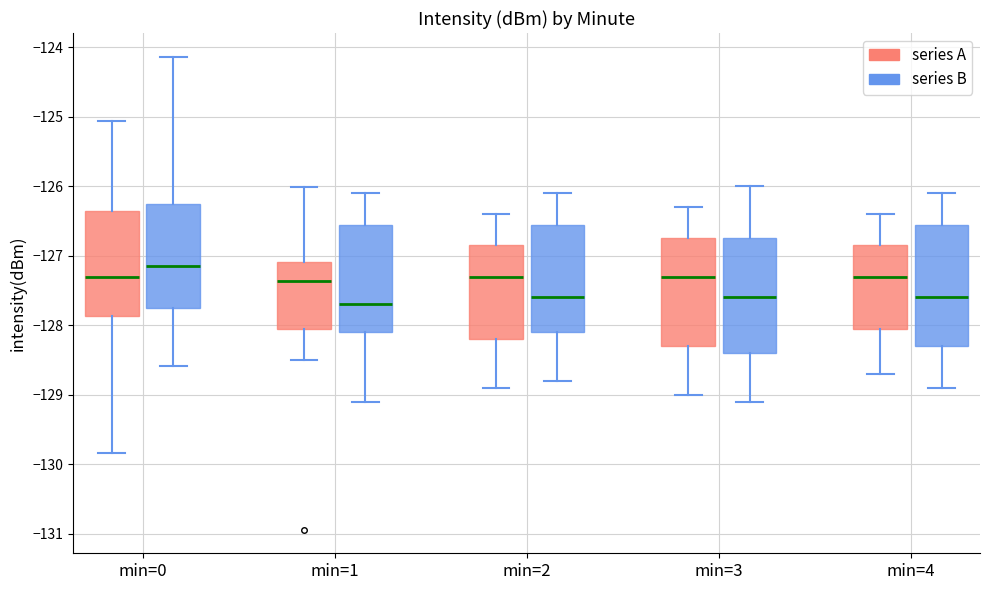

Comparing the boxes themselves (not the whiskers), which one is the tallest?

min=4 (series B)